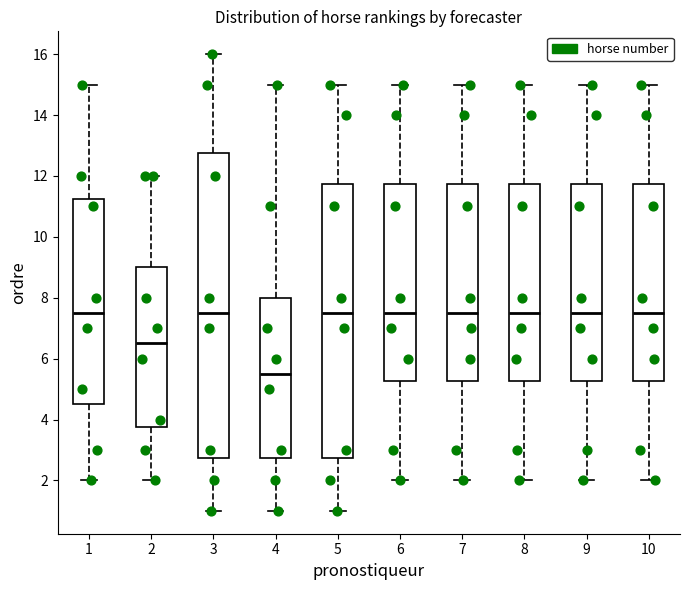

Reading left to right, transcribe this box plot: for each box, give where its median line is, the range the box spans, and where its two whiskers end, as read against the y-axis. The values are not printed on the chart, so give them approximately, as read against the axis.

1: median 7.6, box 4.6 to 11.2, whiskers 2.0 to 15.0
2: median 6.6, box 3.8 to 9.0, whiskers 2.0 to 12.0
3: median 7.6, box 2.8 to 12.8, whiskers 1.0 to 16.0
4: median 5.6, box 2.8 to 8.0, whiskers 1.0 to 15.0
5: median 7.6, box 2.8 to 11.8, whiskers 1.0 to 15.0
6: median 7.6, box 5.2 to 11.8, whiskers 2.0 to 15.0
7: median 7.6, box 5.2 to 11.8, whiskers 2.0 to 15.0
8: median 7.6, box 5.2 to 11.8, whiskers 2.0 to 15.0
9: median 7.6, box 5.2 to 11.8, whiskers 2.0 to 15.0
10: median 7.6, box 5.2 to 11.8, whiskers 2.0 to 15.0